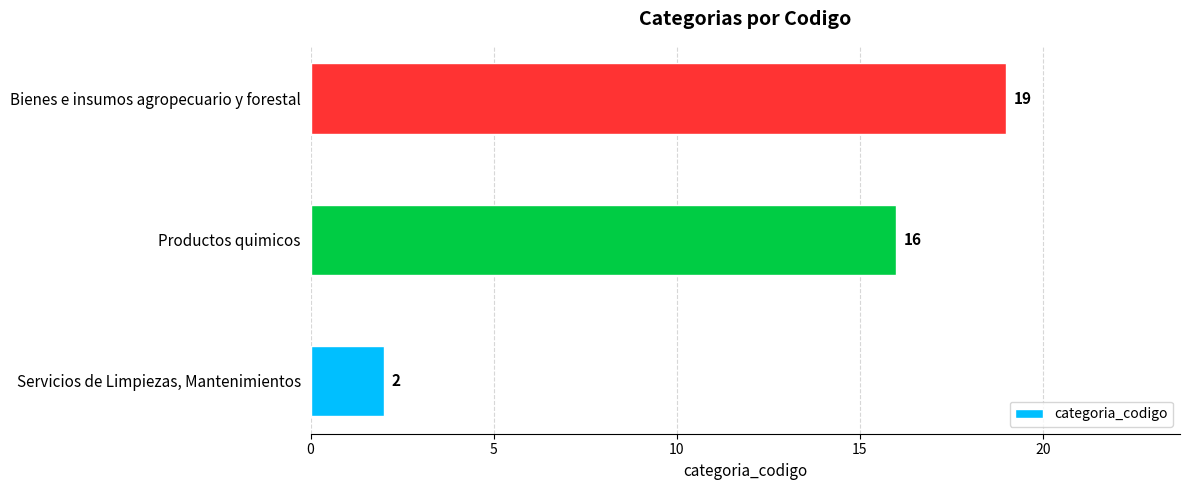

Rank the categories by value from highest to lowest.

Bienes e insumos agropecuario y forestal, Productos quimicos, Servicios de Limpiezas, Mantenimientos